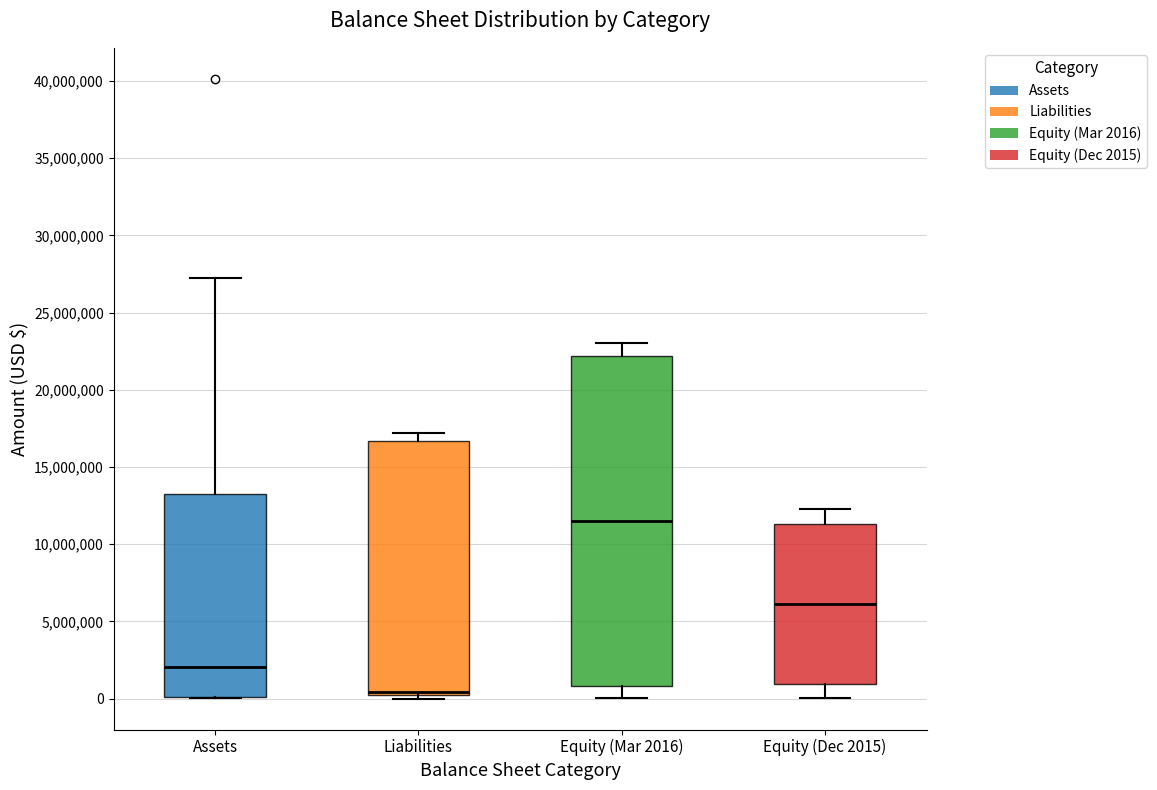

Reading left to right, transcribe this box plot: for each box, give where its median line is, the range the box spans, and where its two whiskers end, as read against the y-axis. The values are not printed on the chart, so give them approximately, as read against the axis.

Assets: median 2000000, box 0 to 13500000, whiskers 0 to 27000000
Liabilities: median 500000, box 0 to 16500000, whiskers 0 (just below the box's lower edge) to 17000000
Equity (Mar 2016): median 11500000, box 1000000 to 22000000, whiskers 0 to 23000000
Equity (Dec 2015): median 6000000, box 1000000 to 11500000, whiskers 0 to 12500000